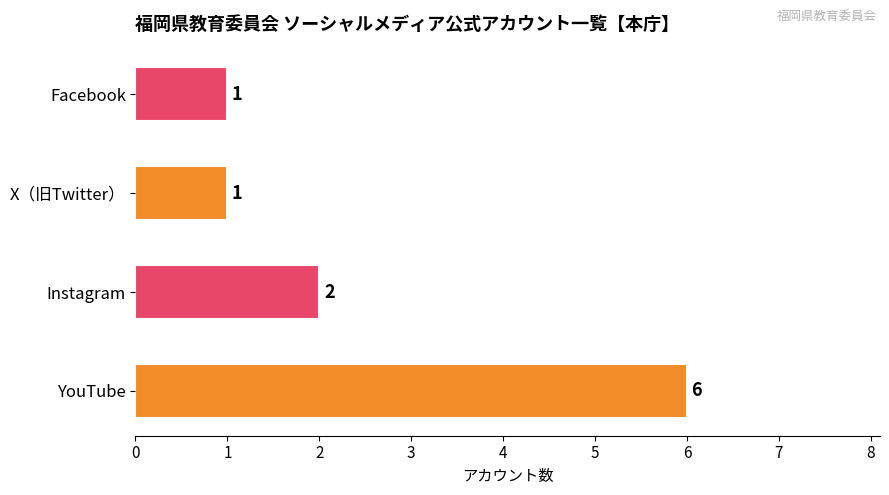

What is the sum of all values?

10